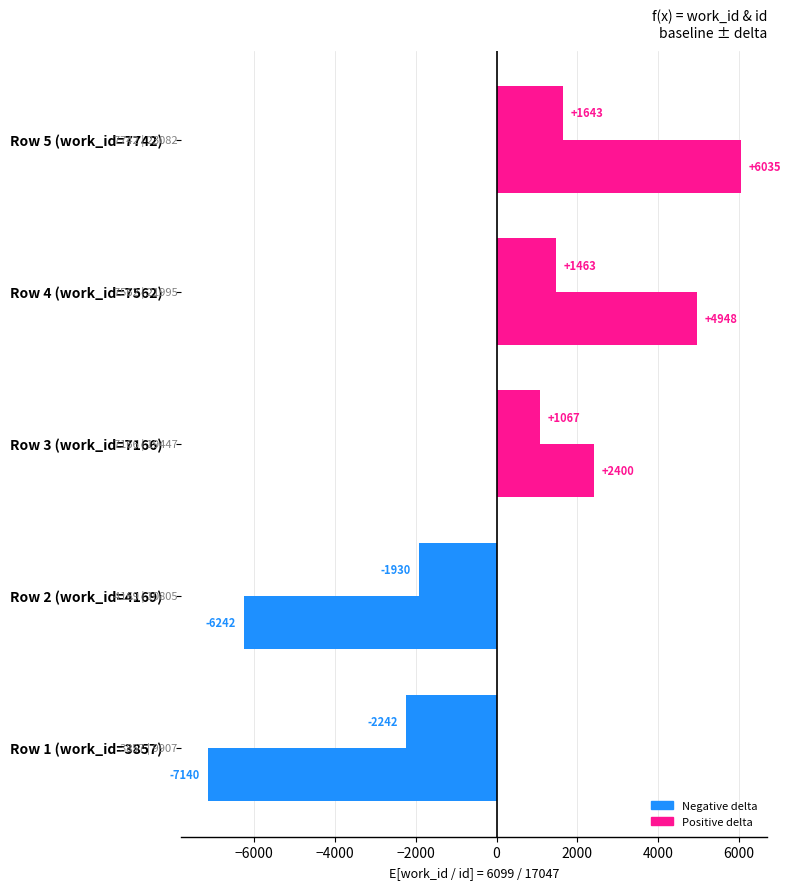

Is it true that work_id equals -2938.3 at Row 2 (work_id=4169)?

False